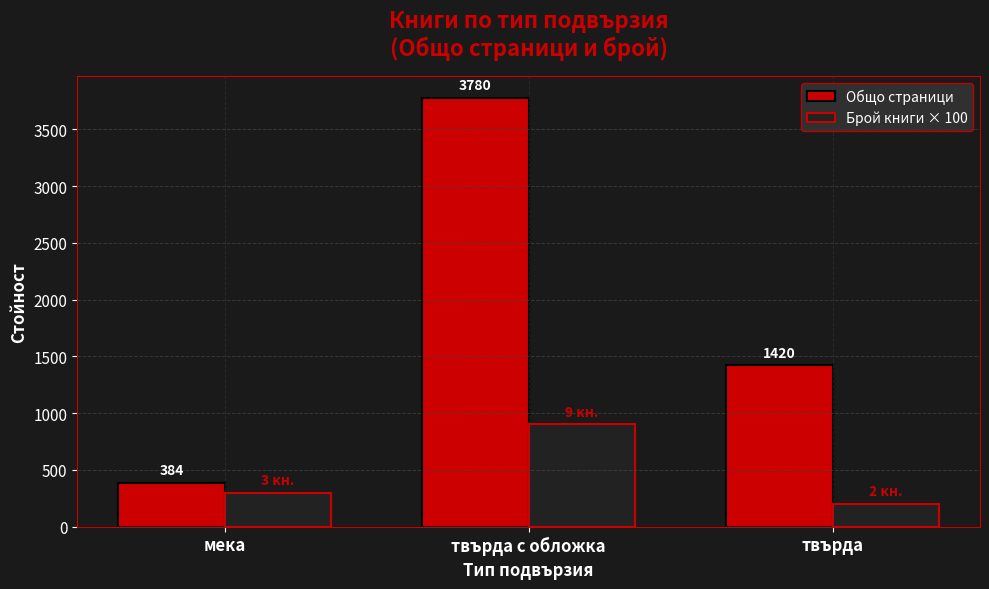

Which series has the widest spread of values?

Общо страници